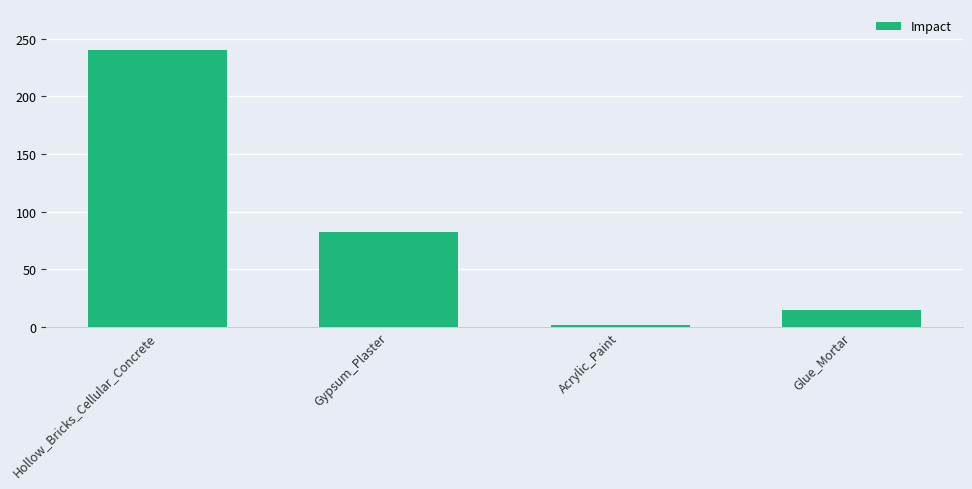

How many data points are less than 81?

2